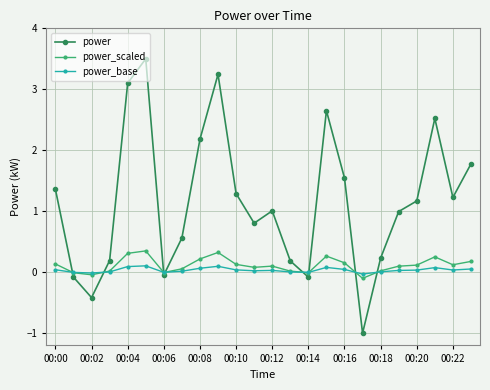

How many categories are shown in the chart?

24